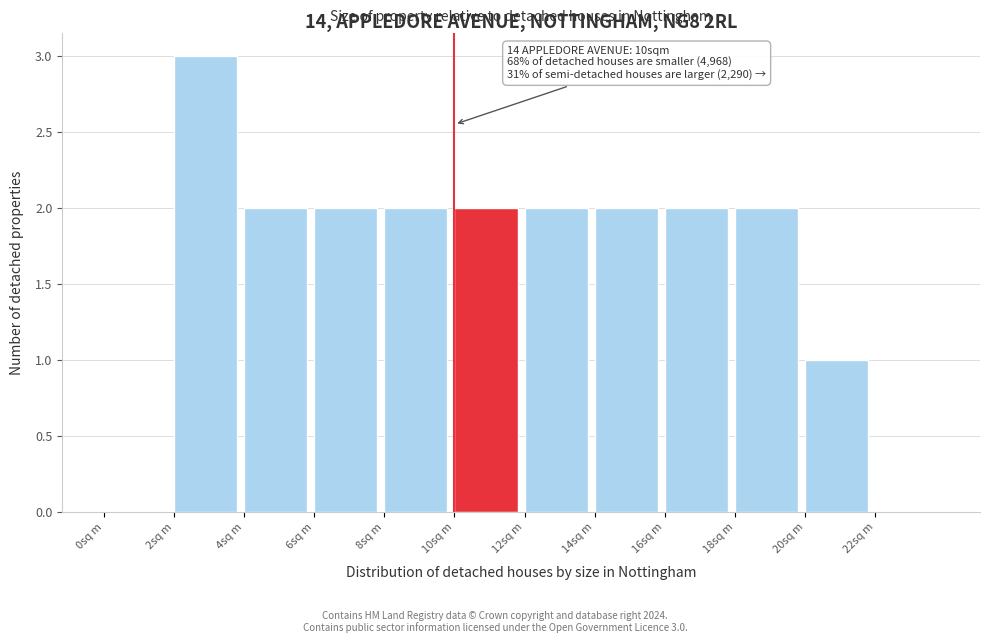

Which range on the x-axis has the tallest bar?

2 to 4